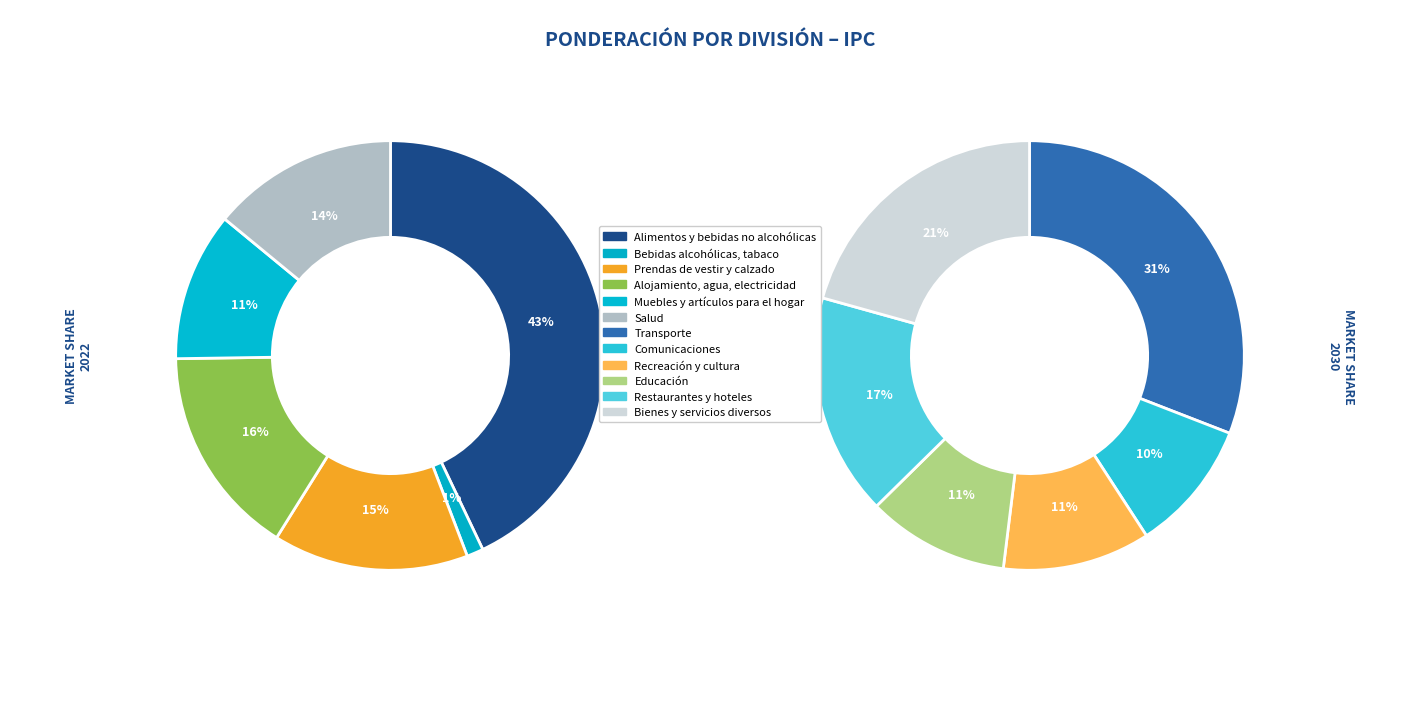

Is there any slice that represents more than half of the pie?

No